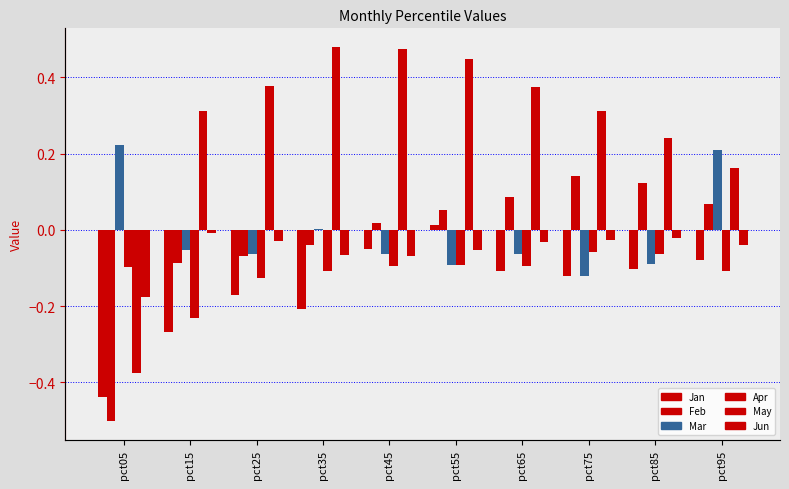

What is the spread (max minus min) of values at pct55?

0.5